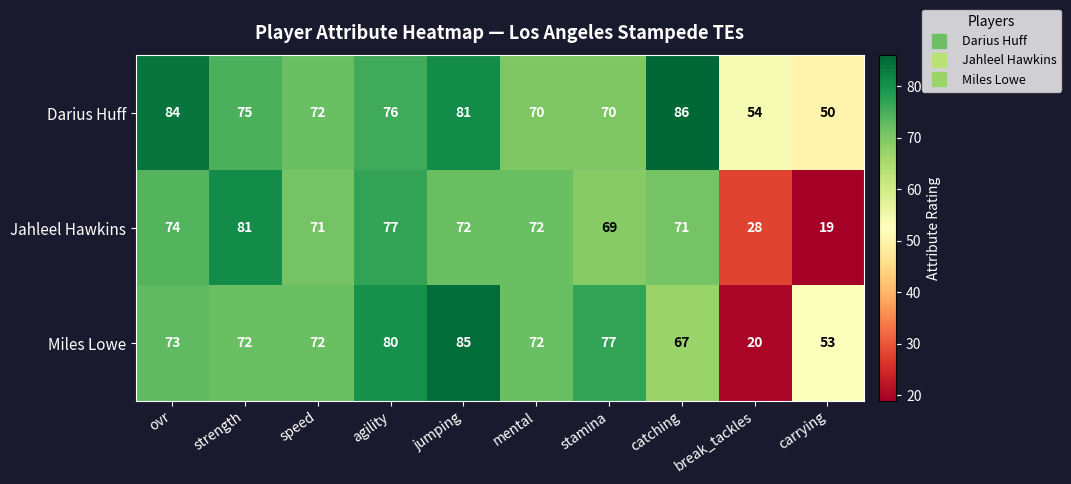

The value of Jahleel Hawkins at catching is 49. True or false?

False